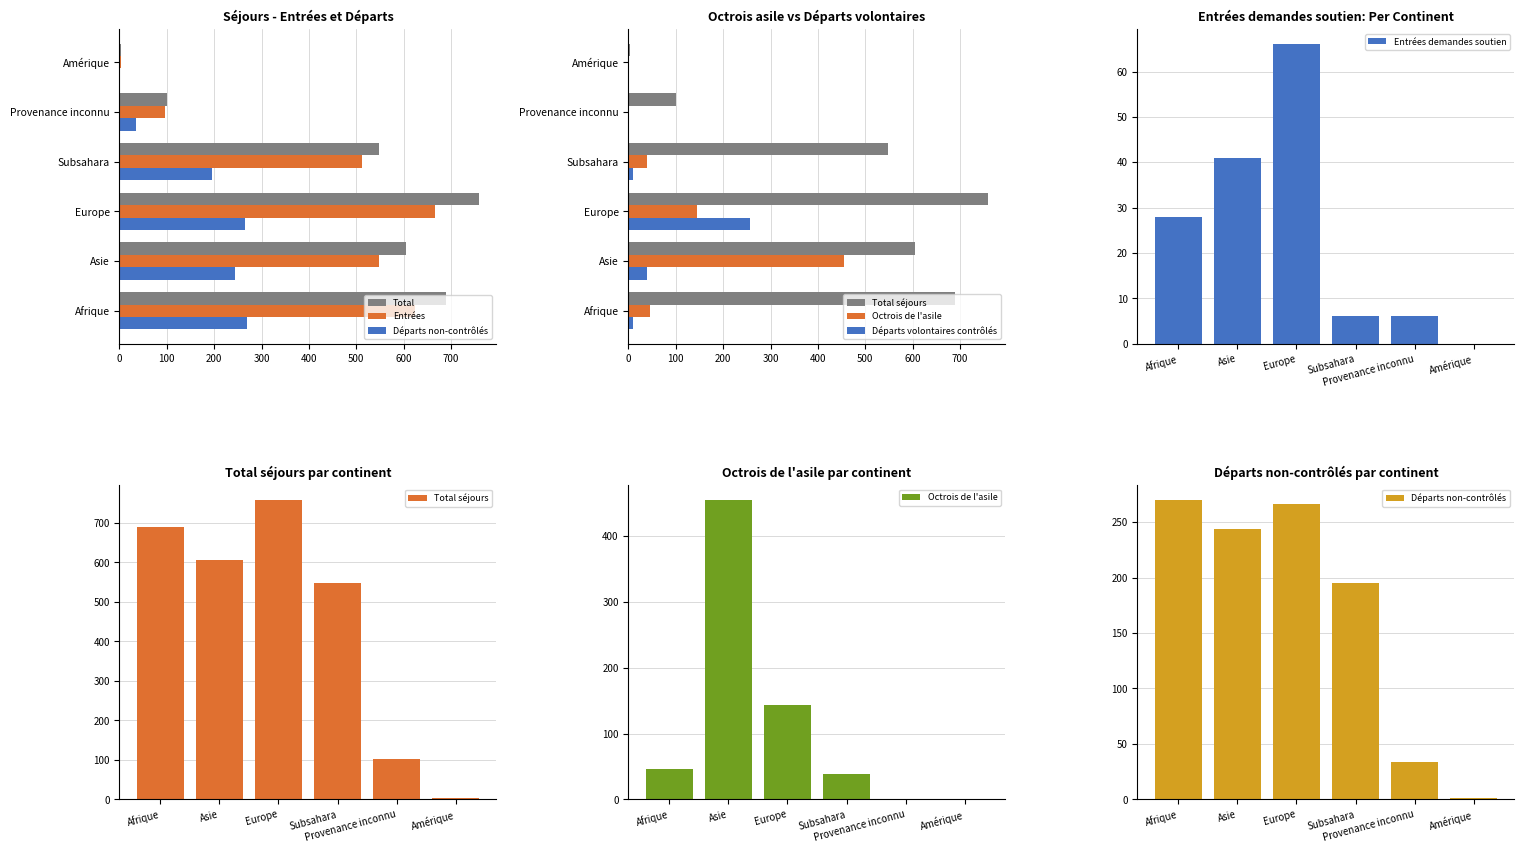

How many values in the Départs volontaires contrôlés series are below 10?

3